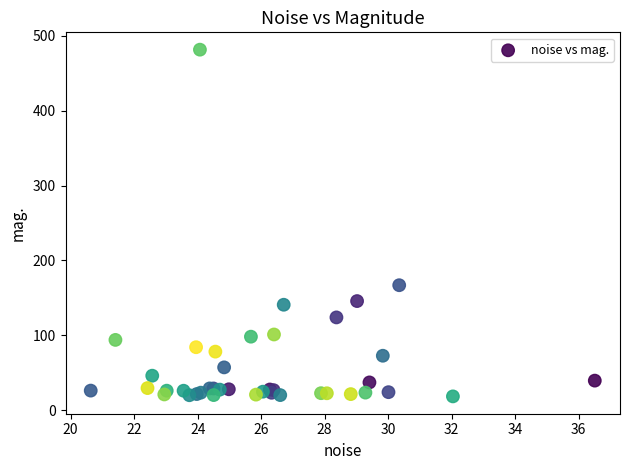

What Y value in the scatter plot is closest to 249?

166.9